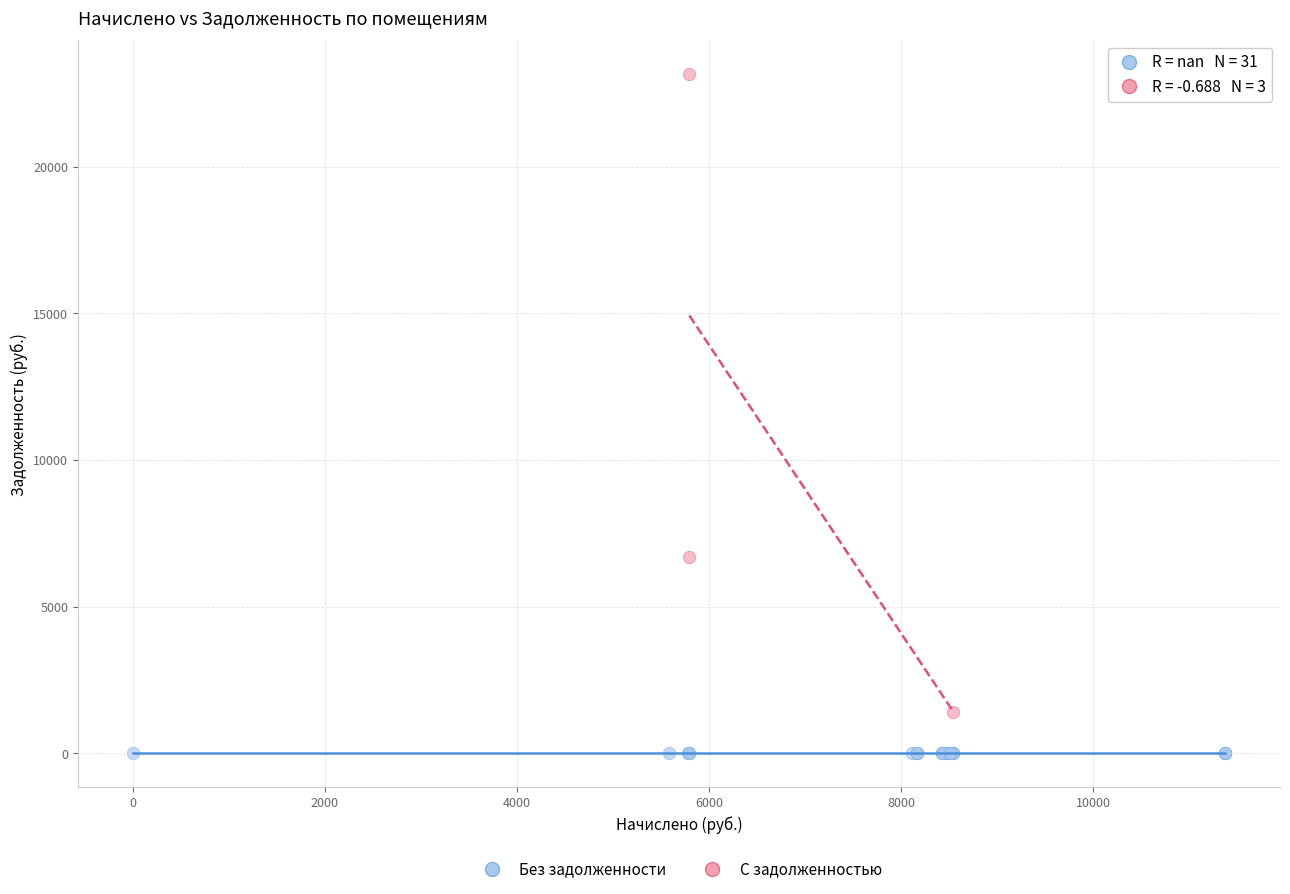

Which series contains the lowest Y value?

Без задолженности